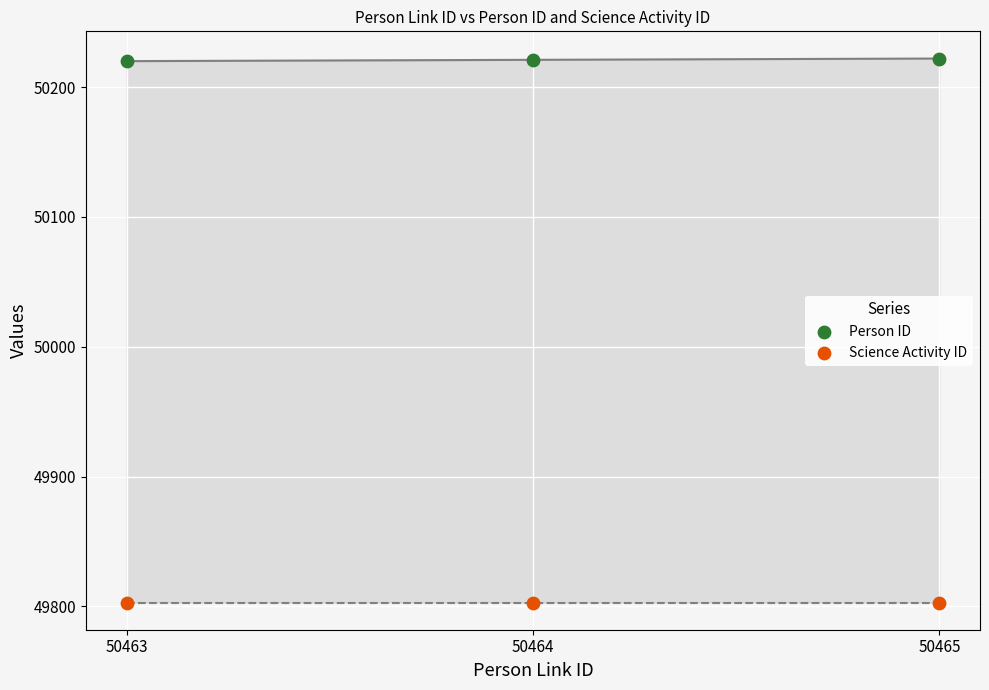

Which series contains the lowest Y value?

Science Activity ID